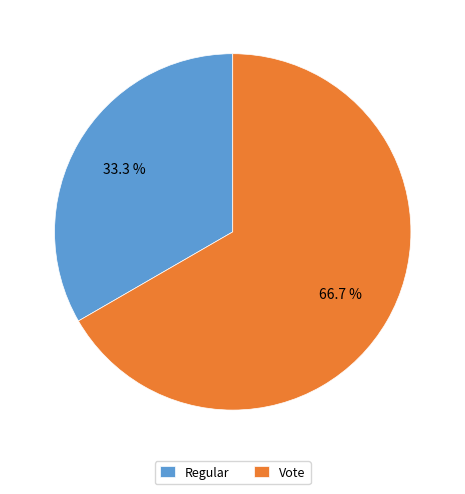

Between Vote and Regular, which is larger?

Vote